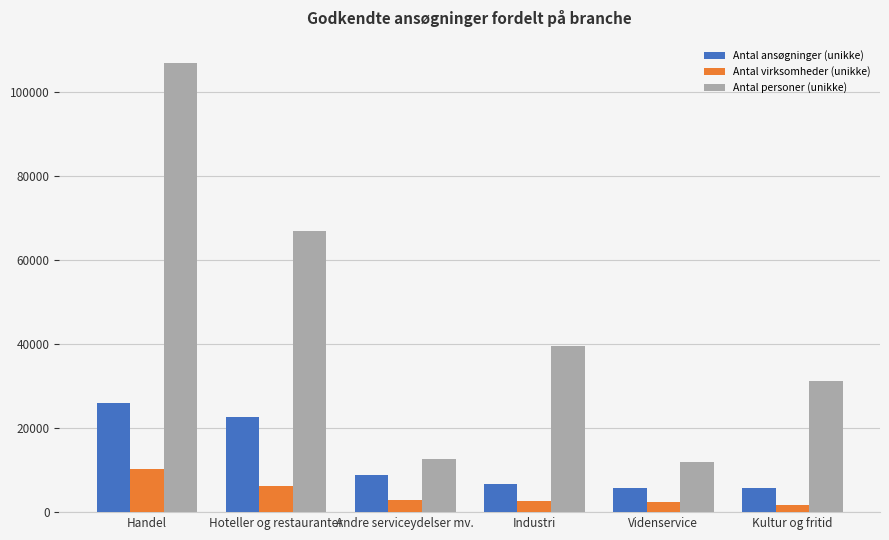

What is the label of the 5th bar from the right?

Hoteller og restauranter